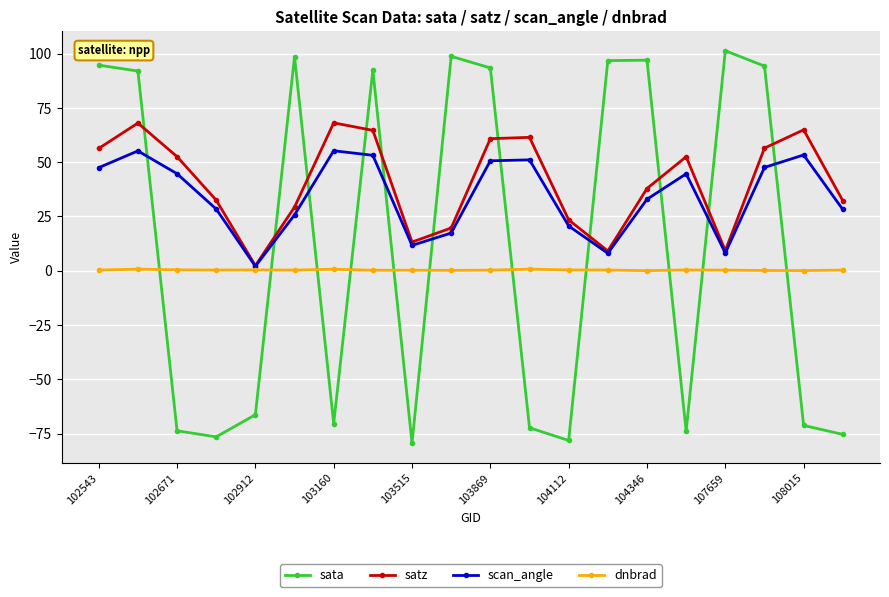

What is the maximum value shown in the chart?

101.3